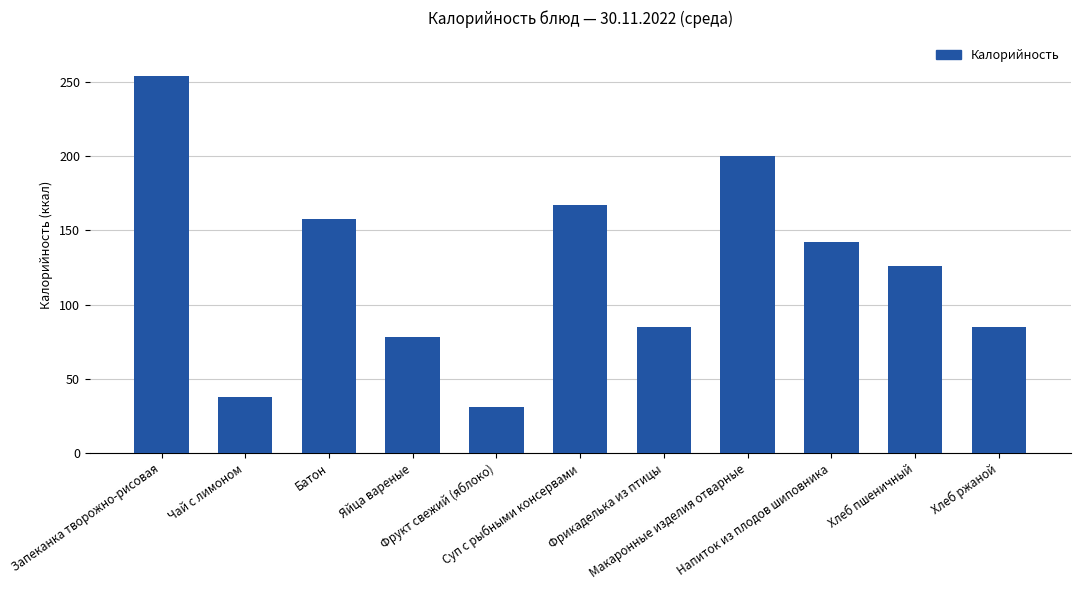

What is the change in value from Напиток из плодов шиповника to Хлеб пшеничный?

-16